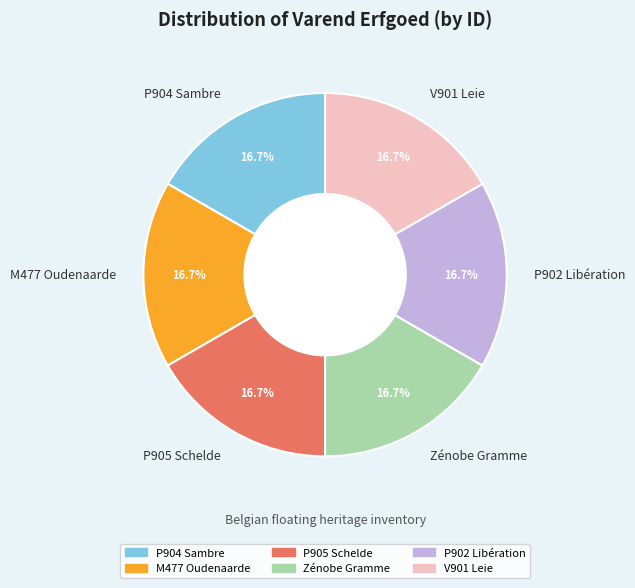

Does Zénobe Gramme represent more than half of the total?

No